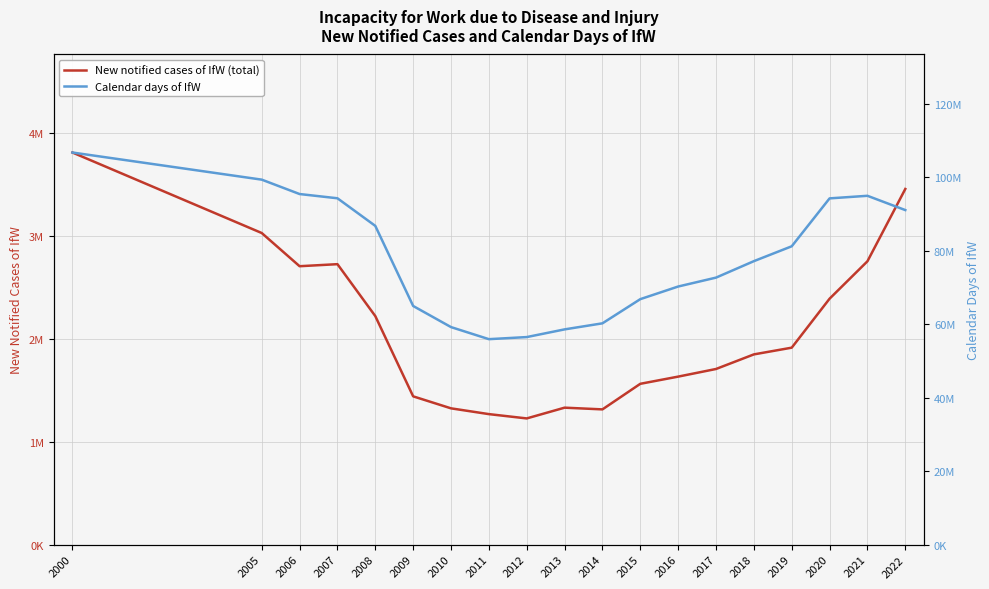

True or false: New notified cases of IfW (total) and Calendar days of IfW intersect in this chart.

False